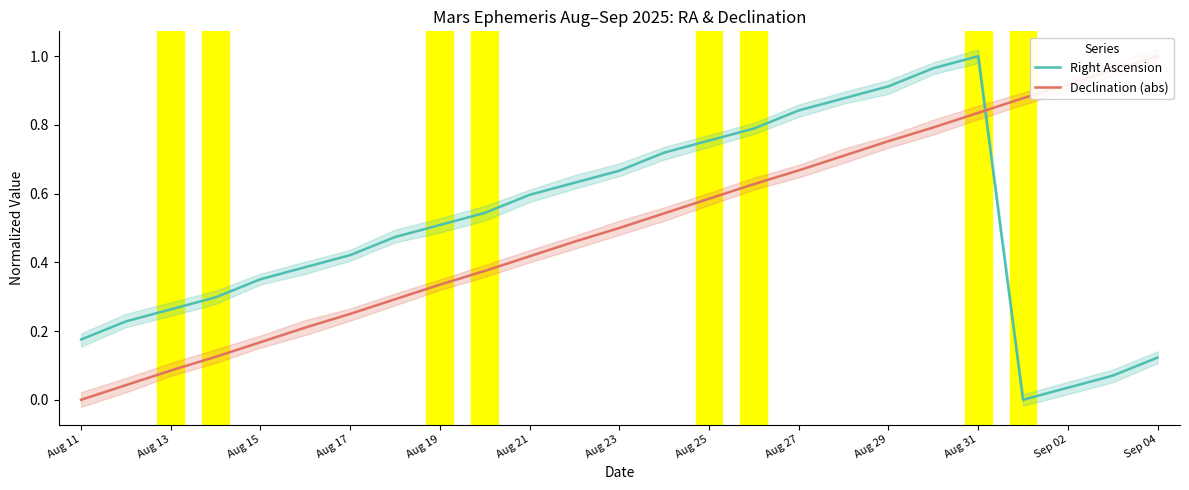

At which label does Right Ascension reach its peak?

Aug 31